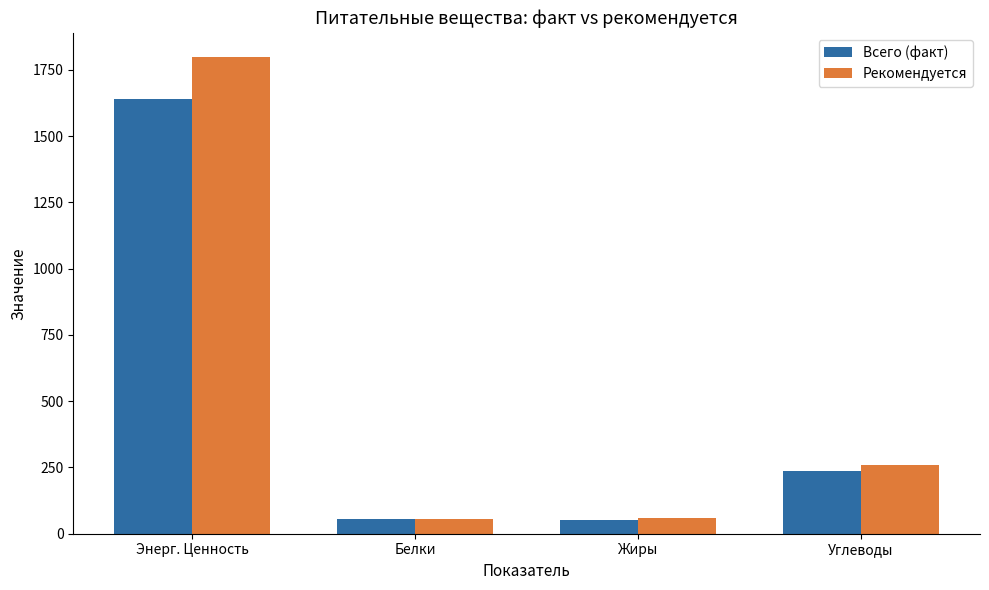

What is the spread (max minus min) of values at Углеводы?

24